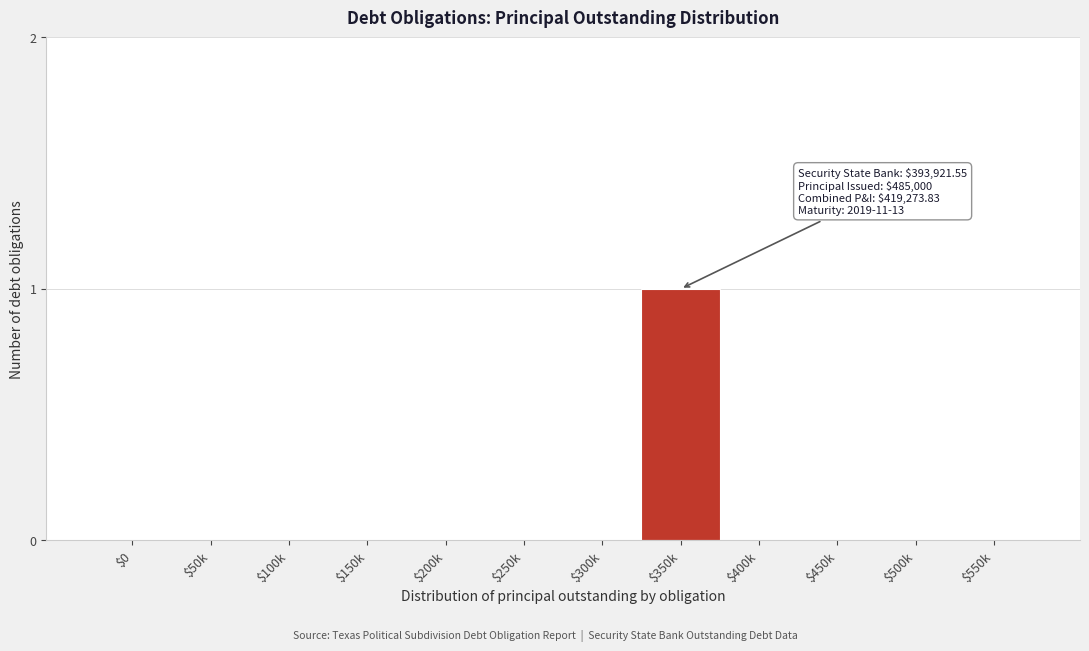

The chart shows a value of 0 at $50k. True or false?

True